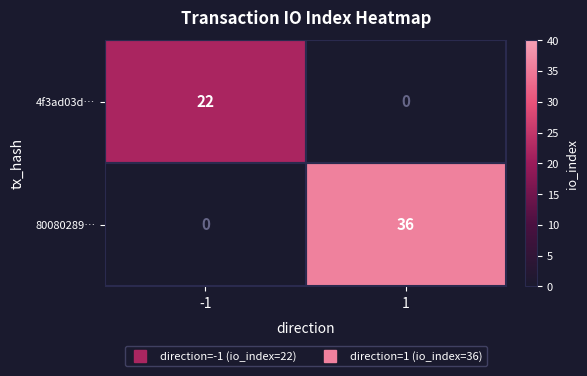

What is the maximum value shown in the chart?

36